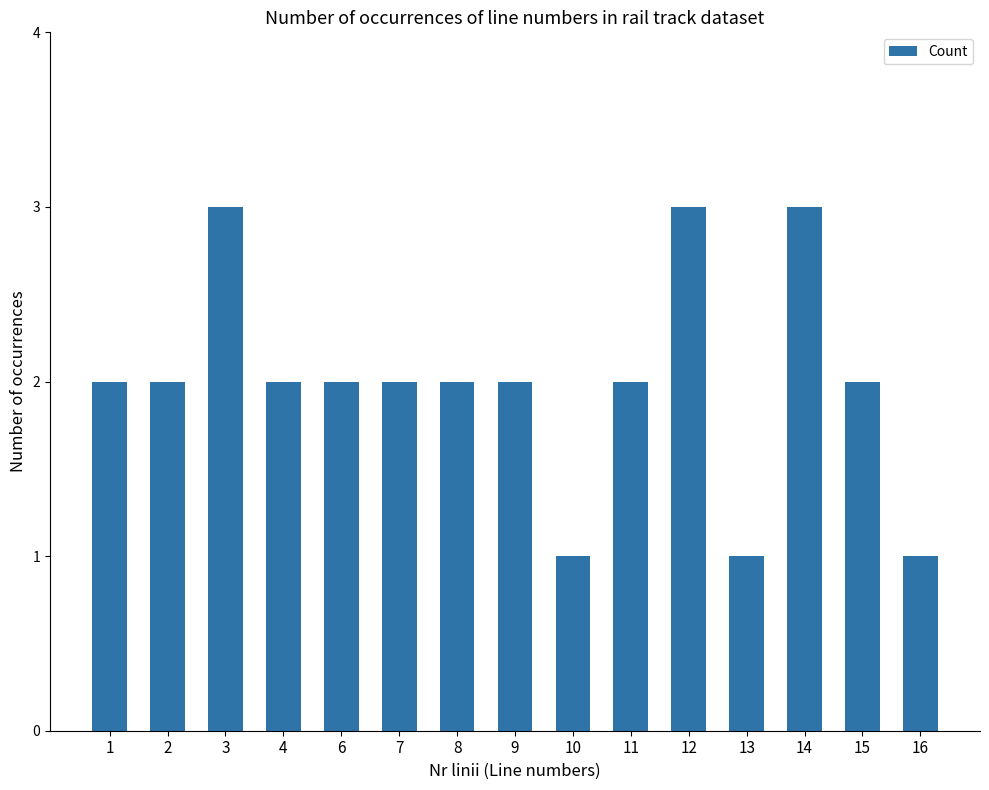

What is the approximate value at 14?

3